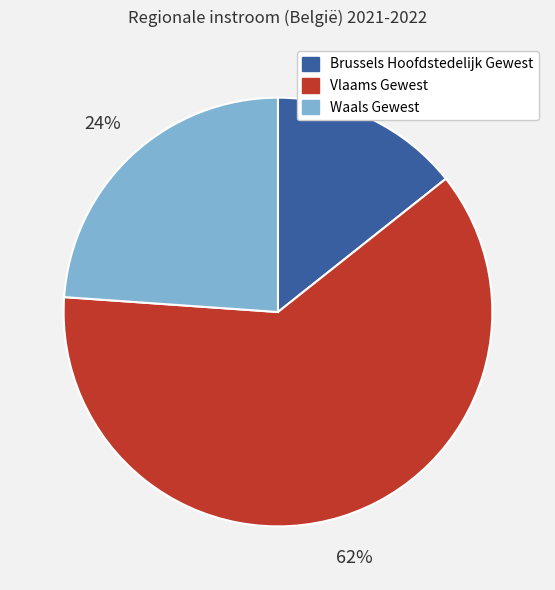

What is the largest slice in the pie chart?

Vlaams Gewest